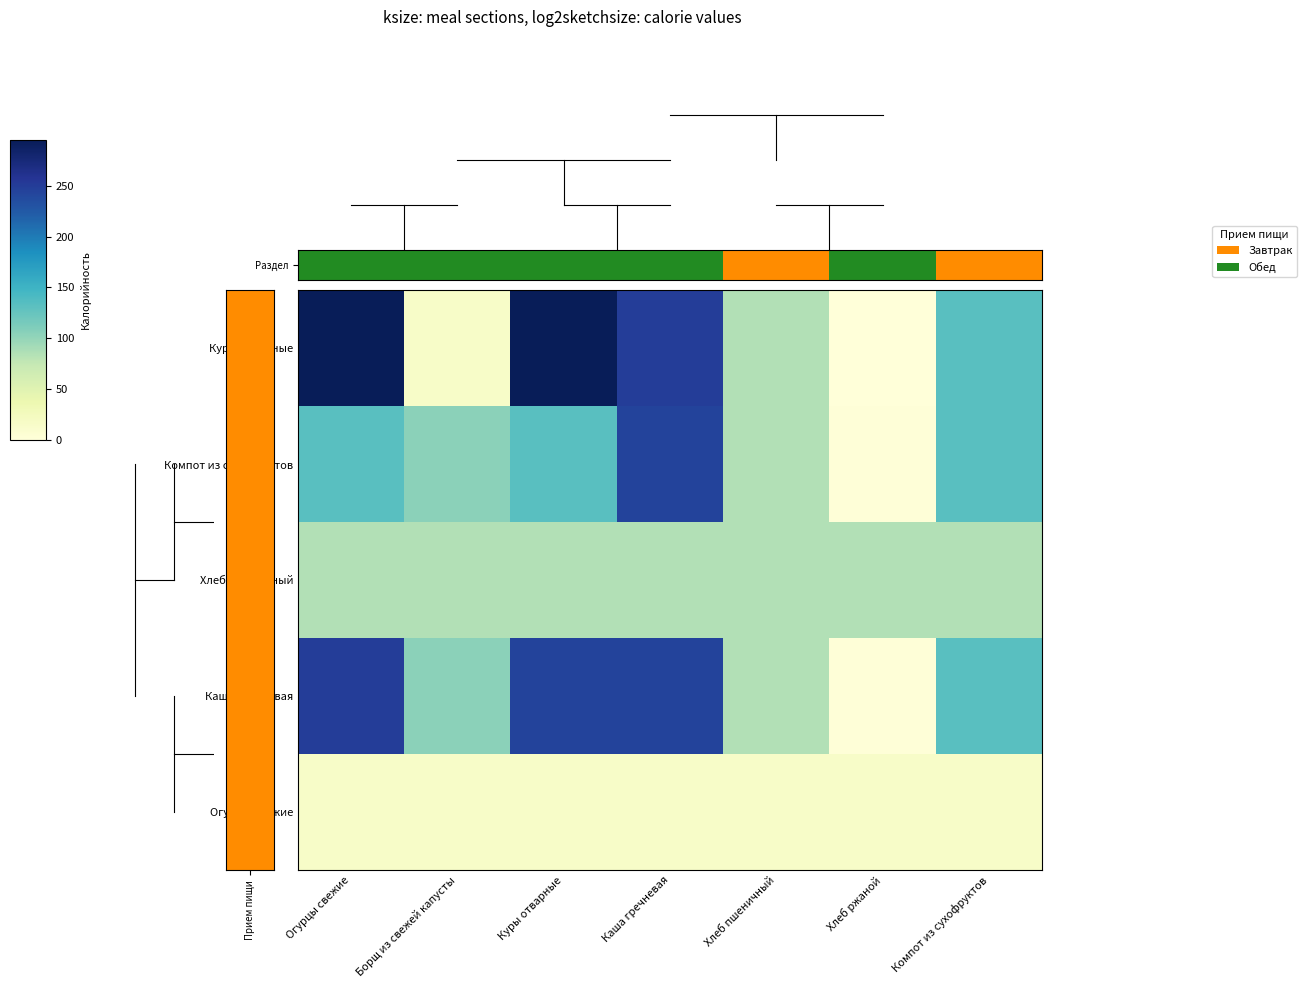

What is the maximum value shown in the chart?

295.0